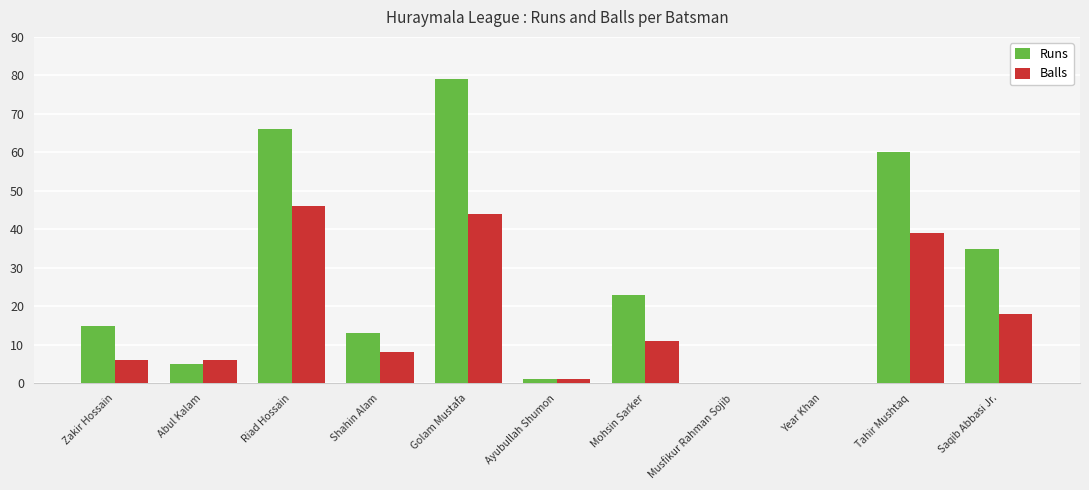

How many series are shown in this chart?

2